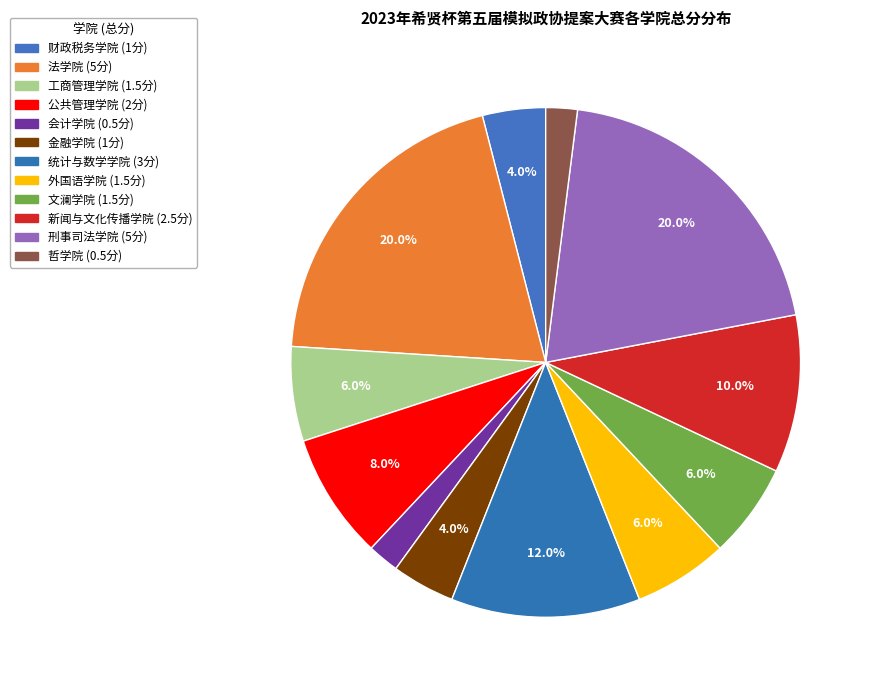

Is it true that 会计学院 is 2% of the pie?

True